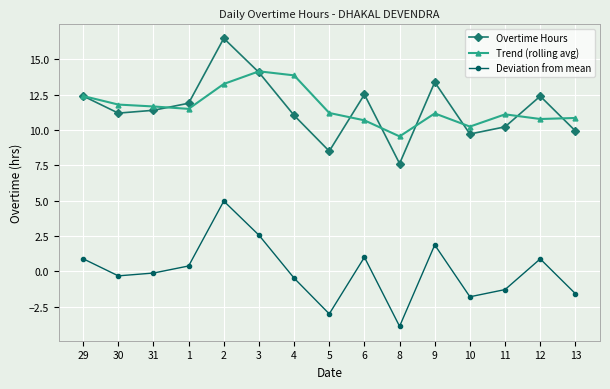

True or false: Trend (rolling avg) has more than 2 interior local peaks.

True